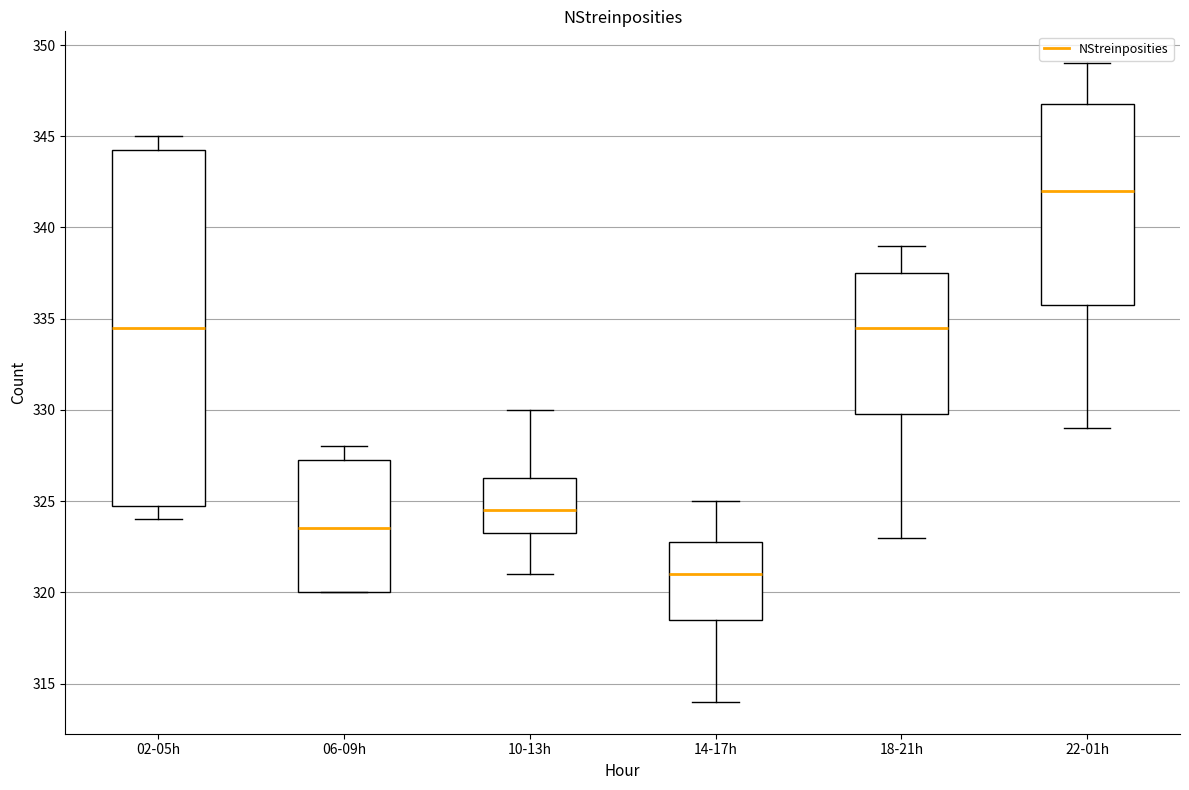

Reading left to right, transcribe this box plot: for each box, give where its median line is, the range the box spans, and where its two whiskers end, as read against the y-axis. The values are not printed on the chart, so give them approximately, as read against the axis.

02-05h: median 334.5, box 325.0 to 344.5, whiskers 324.0 to 345.0
06-09h: median 323.5, box 320.0 to 327.5, whiskers 320.0 to 328.0
10-13h: median 324.5, box 323.5 to 326.5, whiskers 321.0 to 330.0
14-17h: median 321.0, box 318.5 to 323.0, whiskers 314.0 to 325.0
18-21h: median 334.5, box 330.0 to 337.5, whiskers 323.0 to 339.0
22-01h: median 342.0, box 336.0 to 347.0, whiskers 329.0 to 349.0